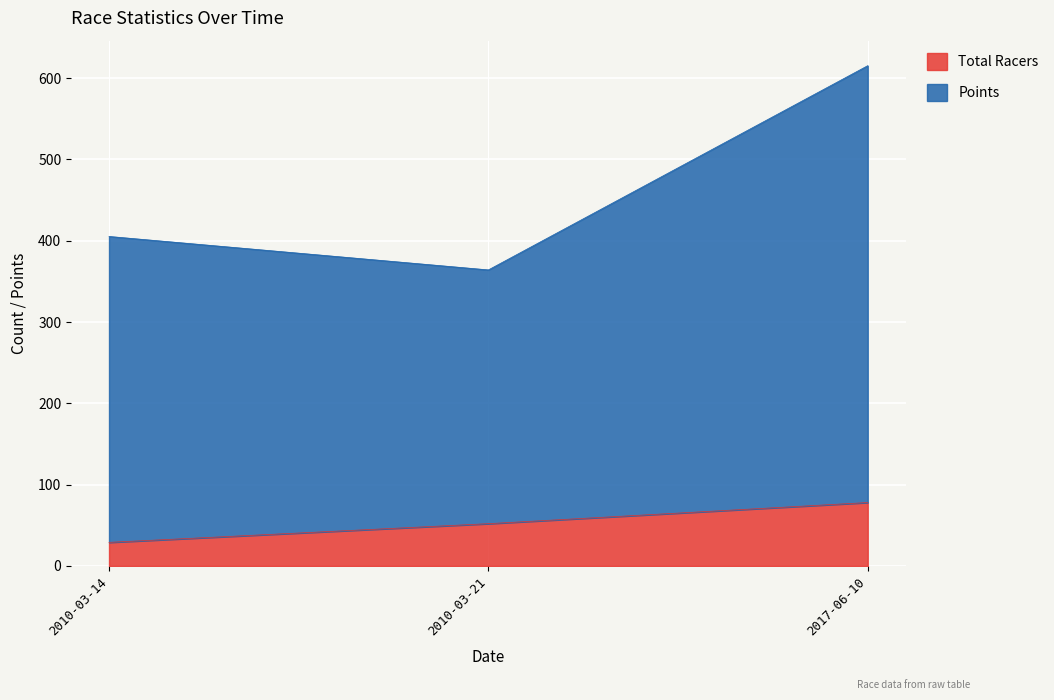

How many lines are shown in the chart?

2